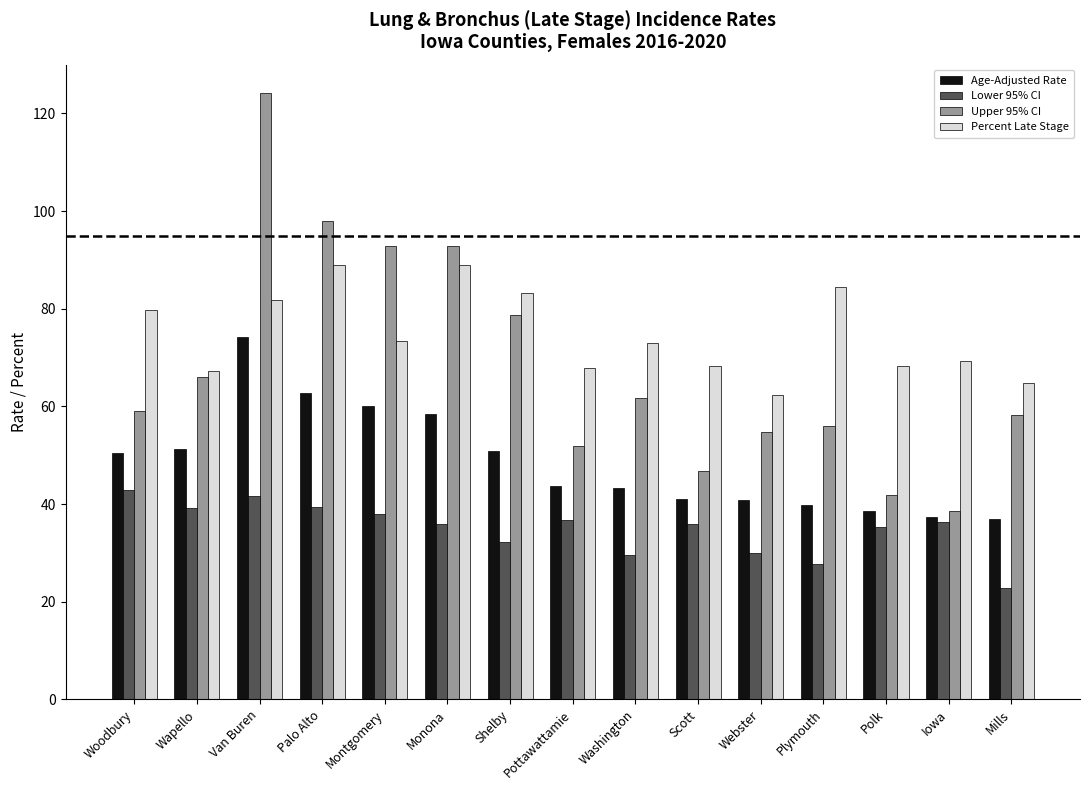

List the series in order of their overall mean, lowest first.

Lower 95% CI, Age-Adjusted Rate, Upper 95% CI, Percent Late Stage